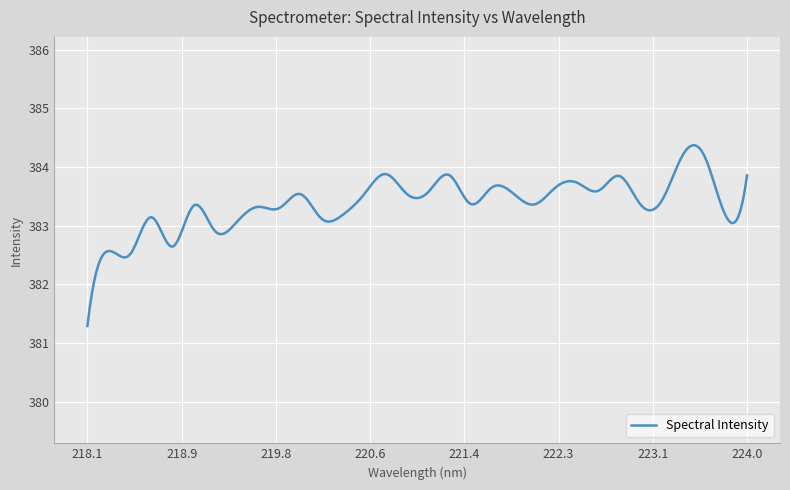

What is the maximum value shown in the chart?

384.4